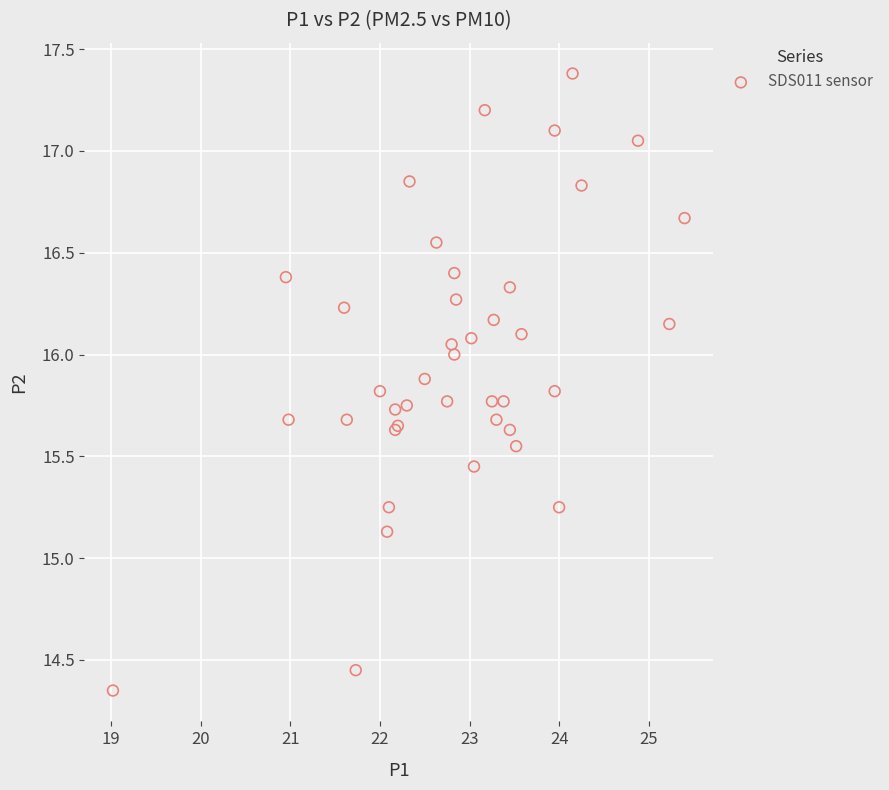

What Y value in the scatter plot is closest to 15?

15.1